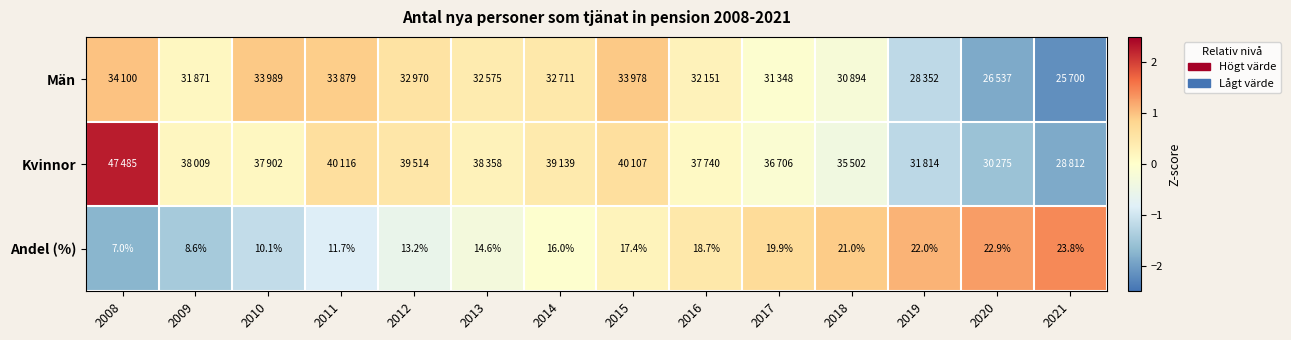

How many values in the Andel (%) series exceed 17?

7